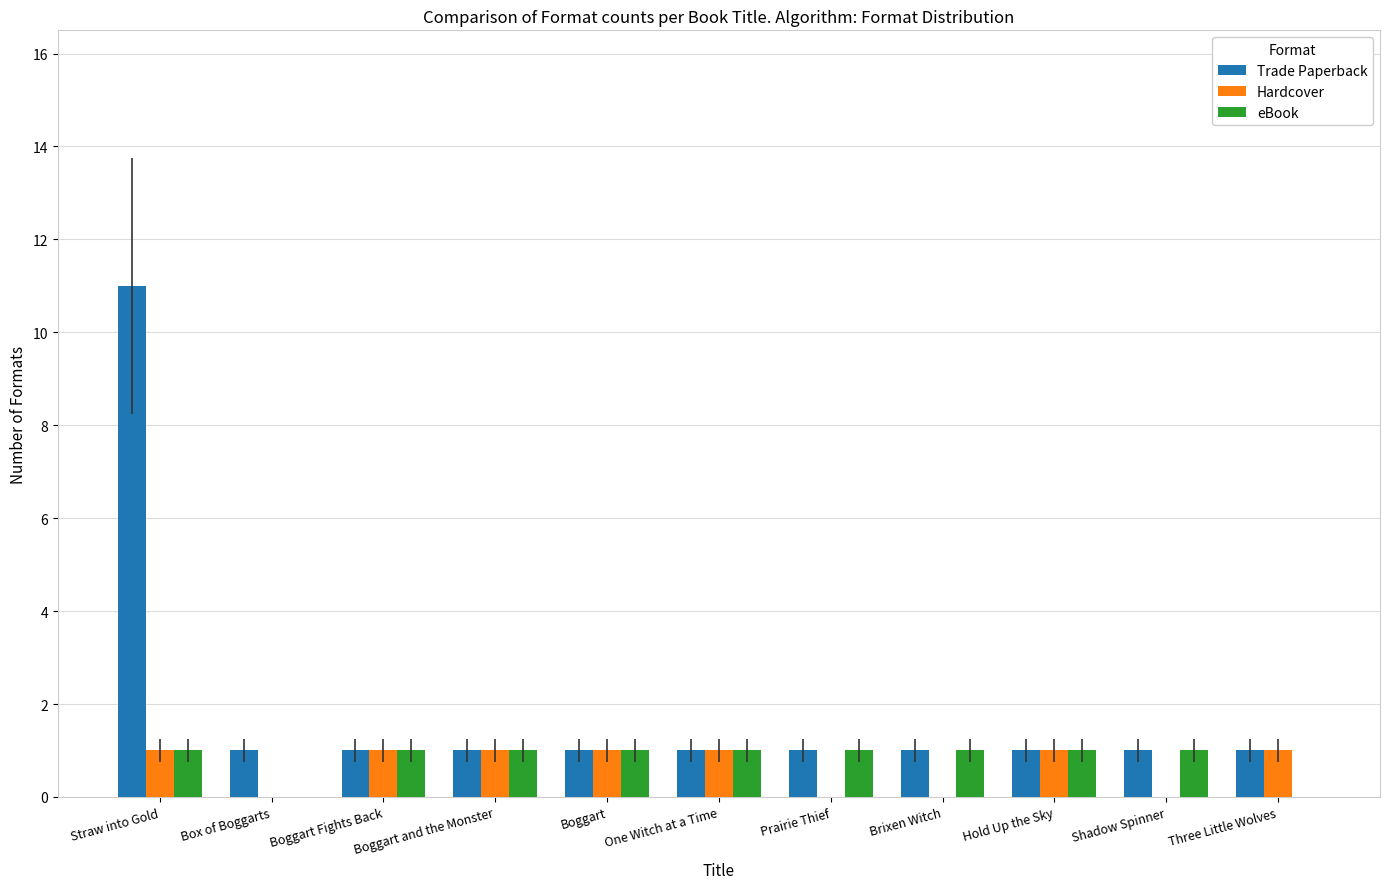

Is it true that Hardcover equals 1 at Brixen Witch?

False